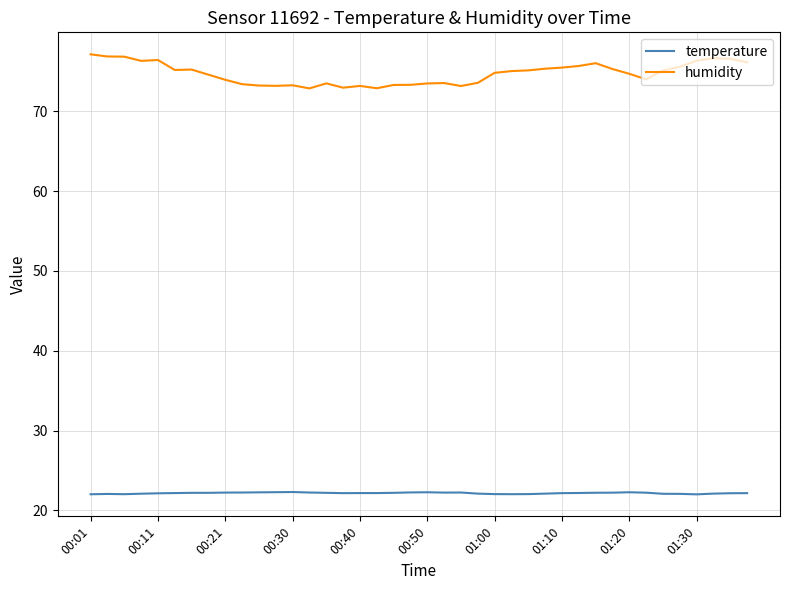

List the series in order of their overall mean, lowest first.

temperature, humidity